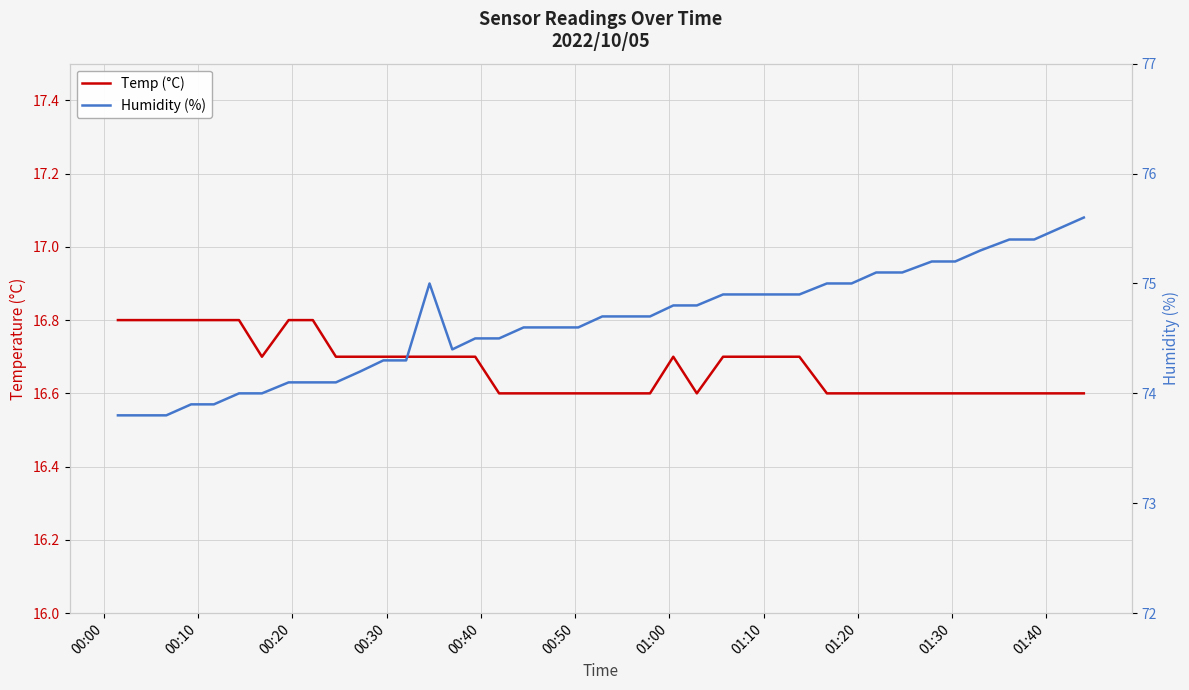

Is it true that Temp (°C) equals 28.3 at 29?

False